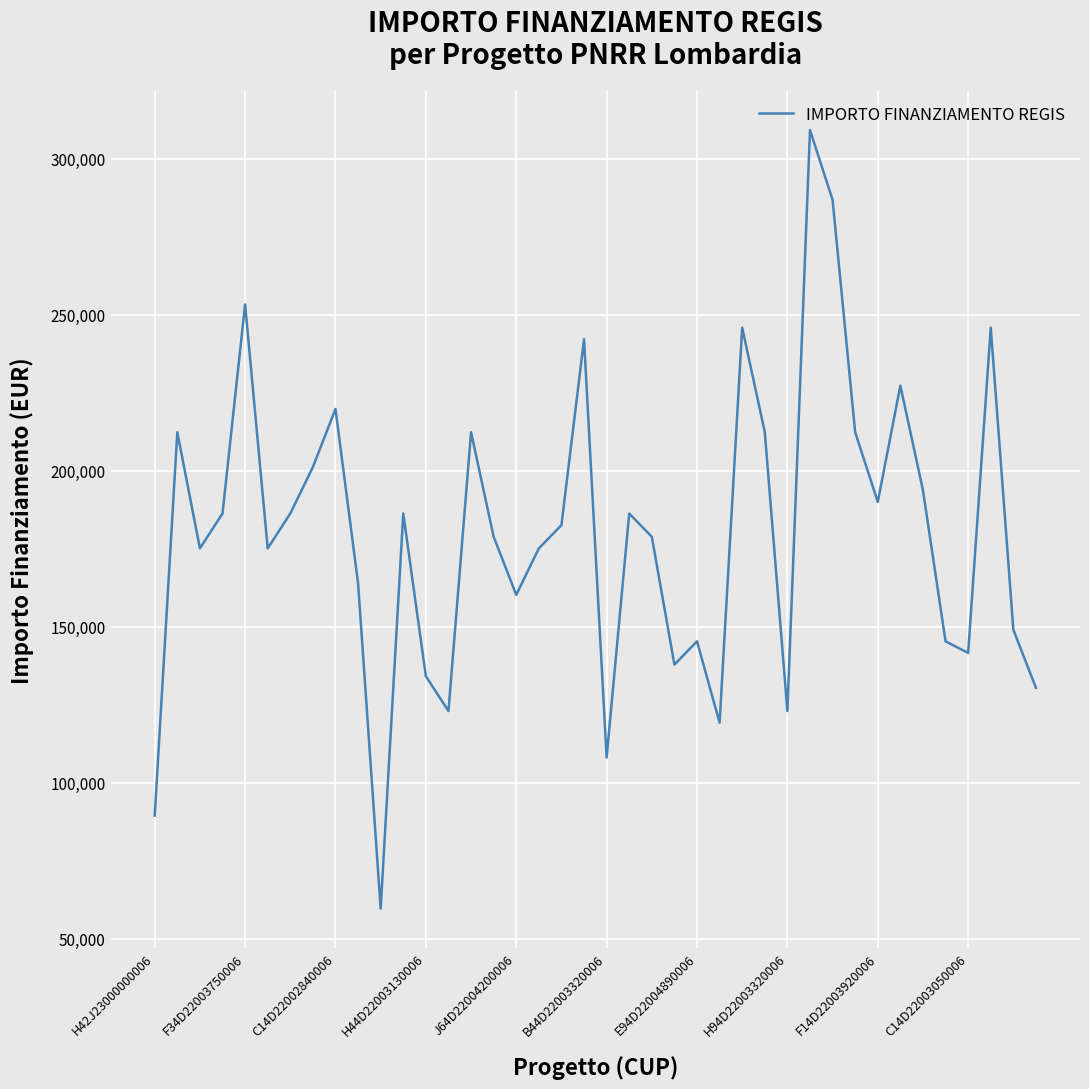

What is the greatest value displayed?

309242.7